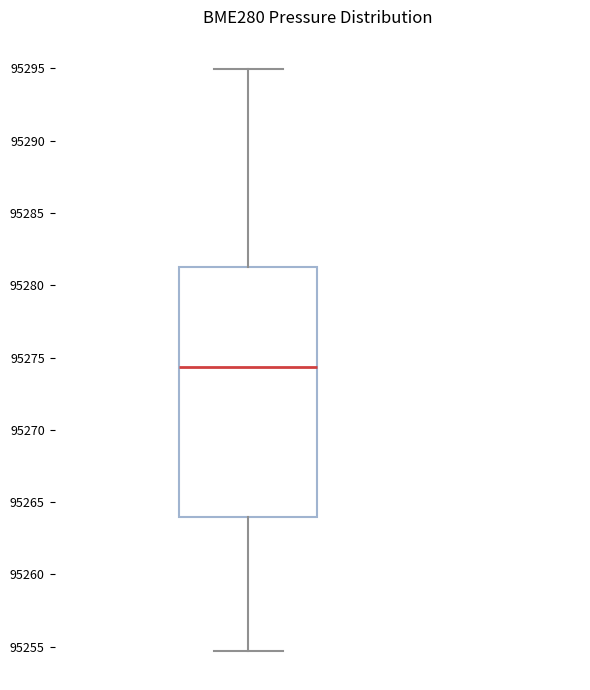

Read this box plot against the y-axis: the position of the median line, the range covered by the box, and the ends of both whiskers. The values are not printed on the chart, so give them approximately, as read against the axis.

median 95274.5, box 95264.0 to 95281.0, whiskers 95254.5 to 95295.0